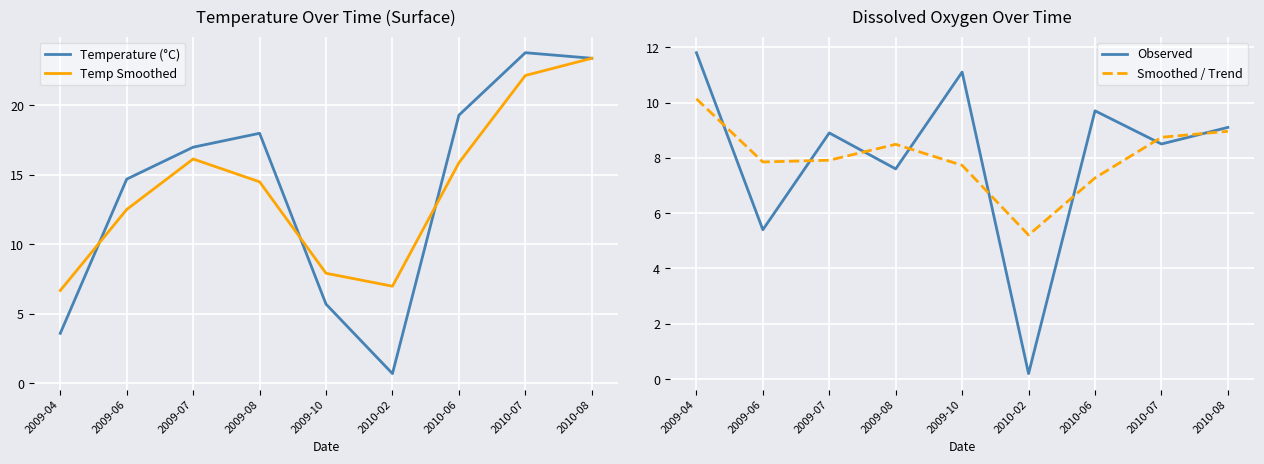

True or false: Observed and Smoothed / Trend intersect in this chart.

True